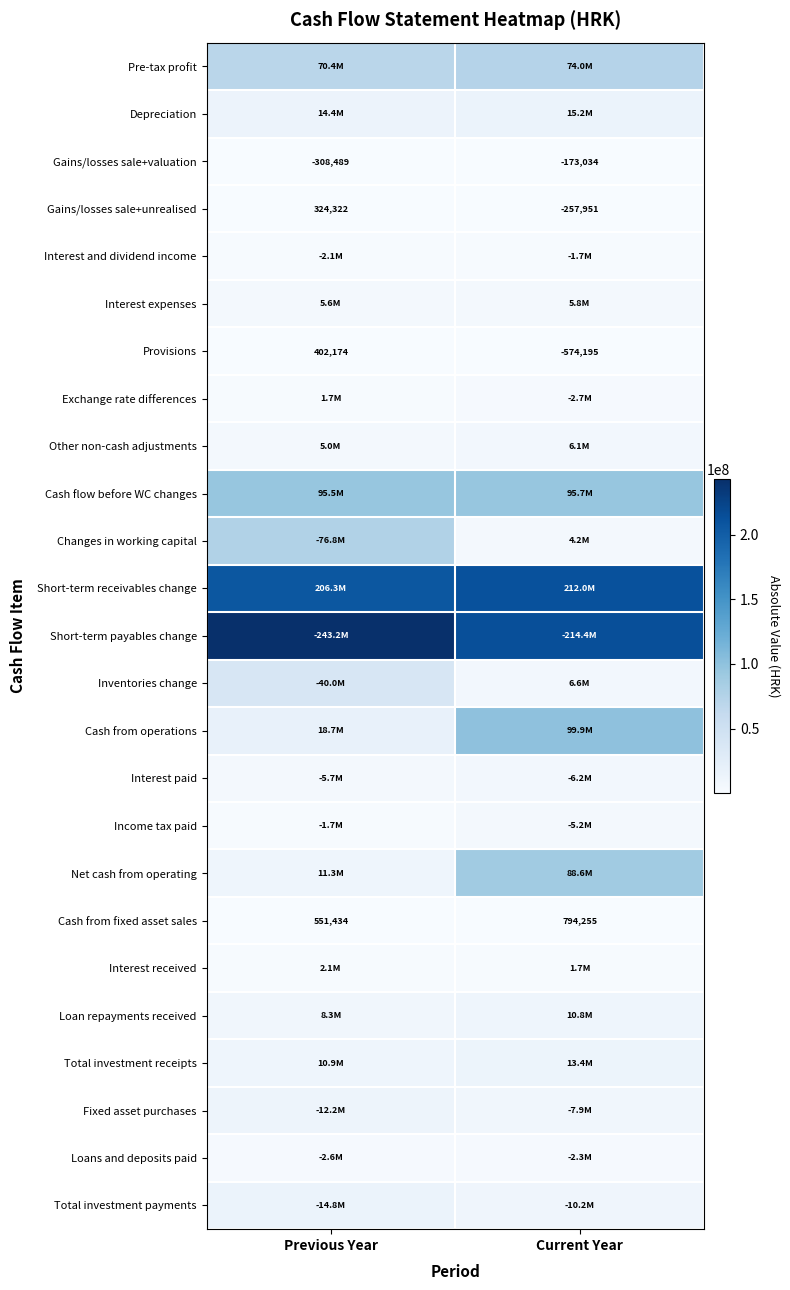

The Provisions series shows 186839 at Previous Year. True or false?

False